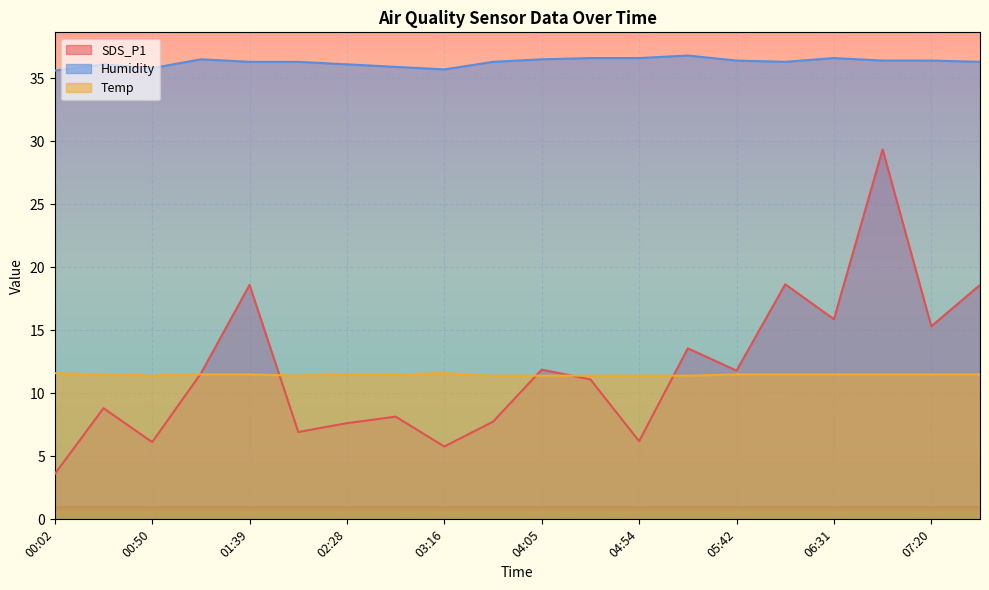

True or false: SDS_P1 has more than 2 interior local peaks.

True